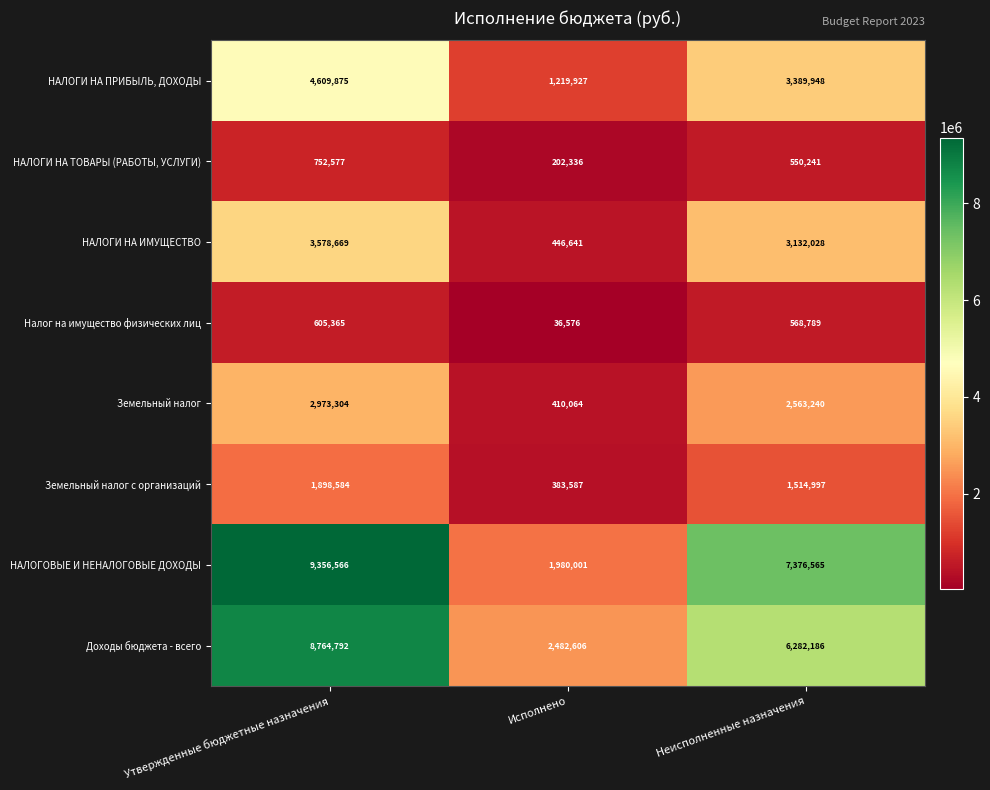

The Налог на имущество физических лиц series shows 605365 at Утвержденные бюджетные назначения. True or false?

True